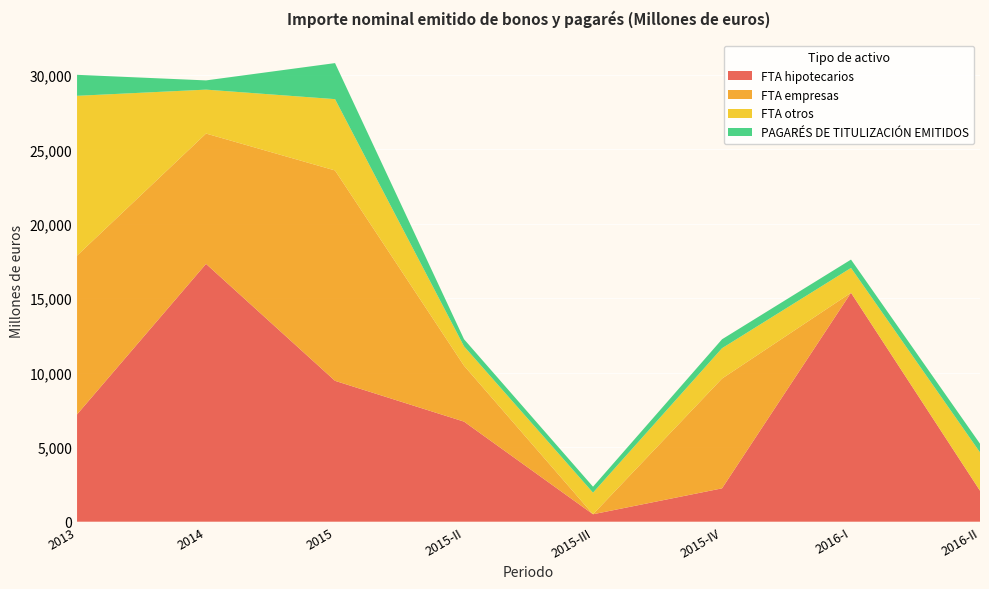

Reading left to right, extract all data points from this chart.

FTA hipotecarios: 2013=7204.0	2014=17310.0	2015=9458.2	2015-II=6719.5	2015-III=500.0	2015-IV=2238.7	2016-I=15371.0	2016-II=2082.0
FTA empresas: 2013=10659.5	2014=8750.0	2015=14123.8	2015-II=3753.8	2015-III=0.0	2015-IV=7370.0	2016-I=0.0	2016-II=0.0
FTA otros: 2013=10729.4	2014=2948.0	2015=4787.6	2015-II=1300.0	2015-III=1450.0	2015-IV=2037.6	2016-I=1667.2	2016-II=2573.5
PAGARÉS DE TITULIZACIÓN EMITIDOS: 2013=1410.0	2014=620.0	2015=2420.0	2015-II=480.0	2015-III=400.0	2015-IV=600.0	2016-I=560.0	2016-II=580.0